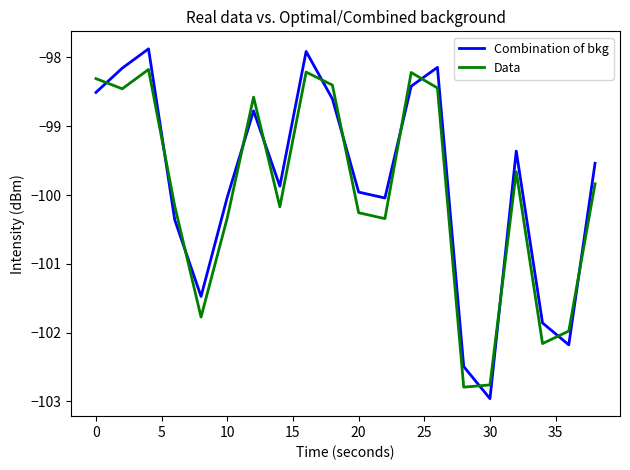

What is the difference between the maximum and second lowest values in the Combination of bkg series?

4.6